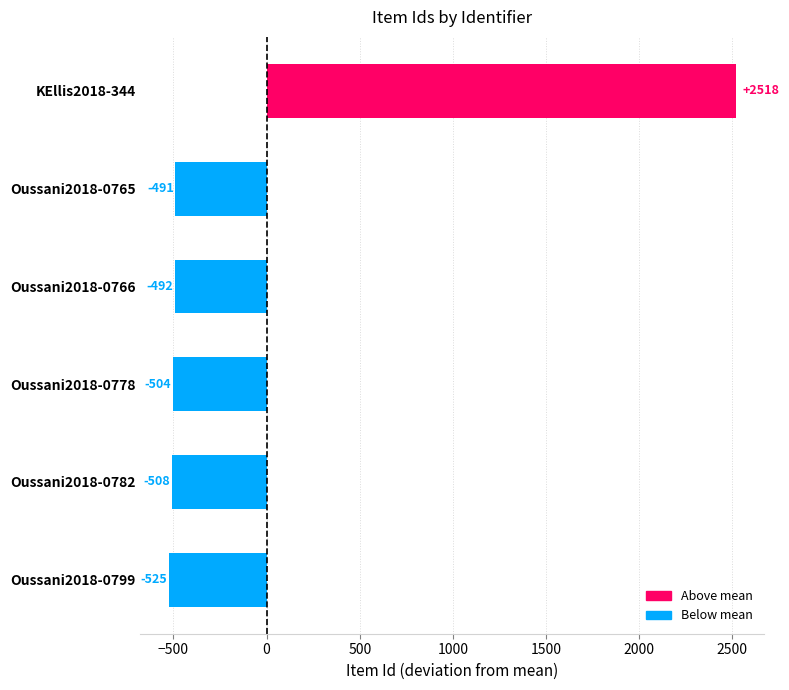

What is the smallest value displayed?

-524.7